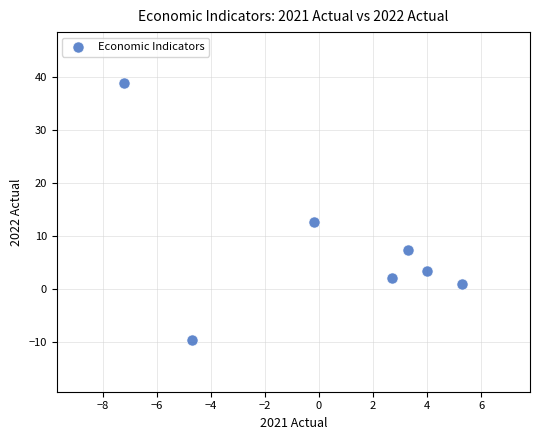

What Y value in the scatter plot is closest to 14?

12.6